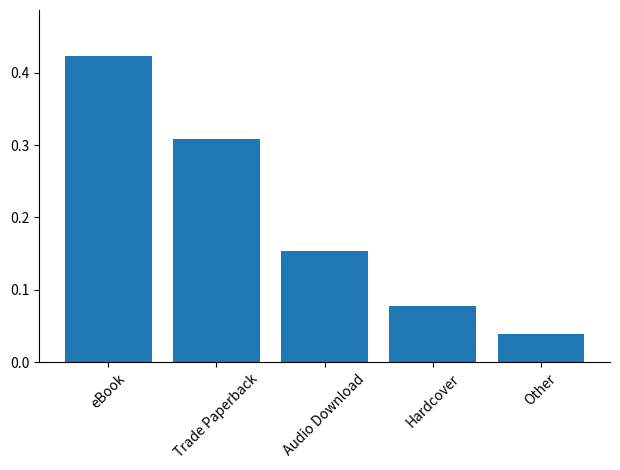

Between Other and eBook, which is larger?

eBook